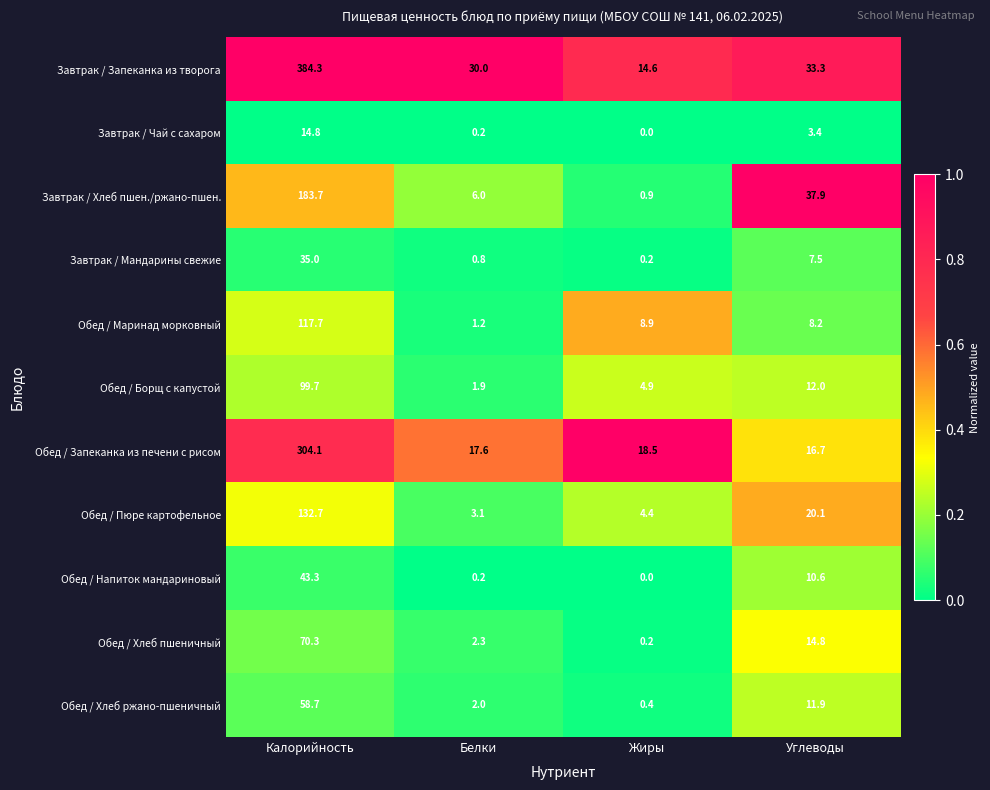

At which category is the sum across all series the highest?

Калорийность